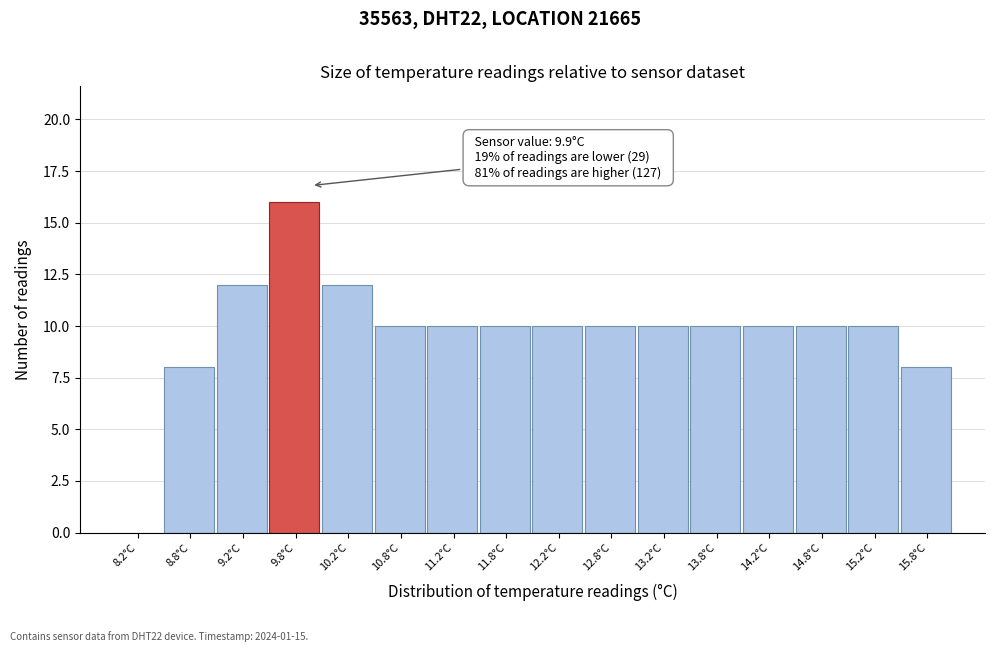

Over which range of the x-axis is the bar tallest?

9.5 to 10.0